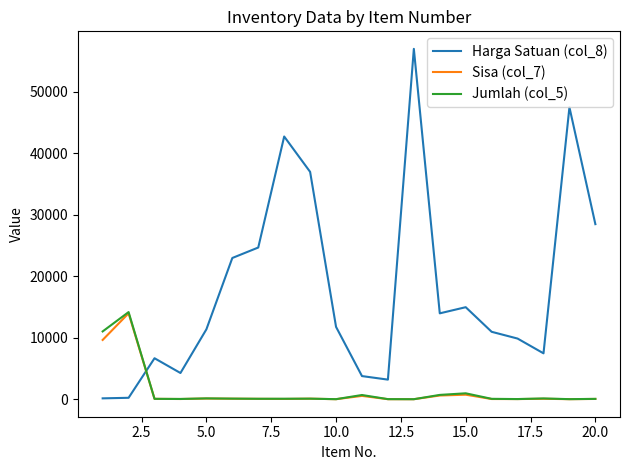

True or false: Jumlah (col_5) and Harga Satuan (col_8) cross at least once.

True